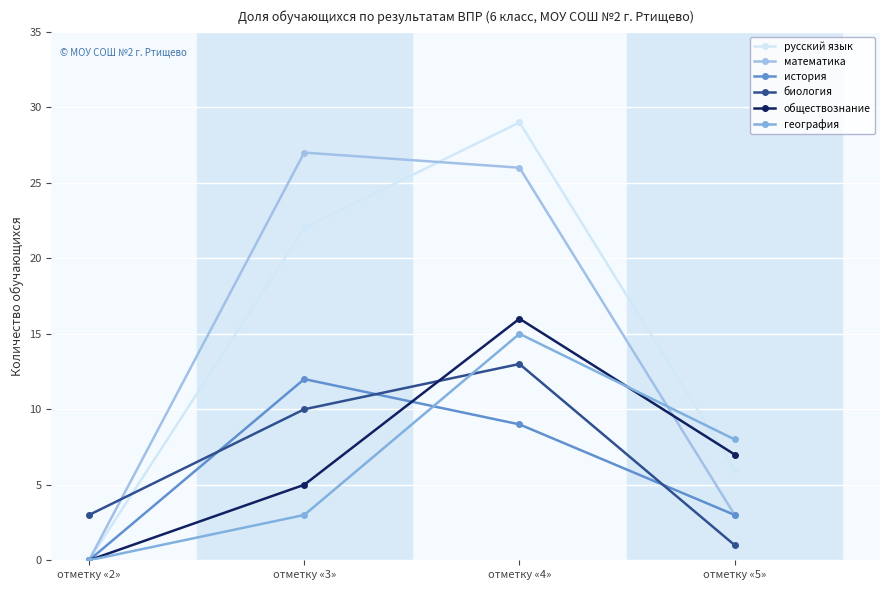

How many intersections are there between география and обществознание?

1